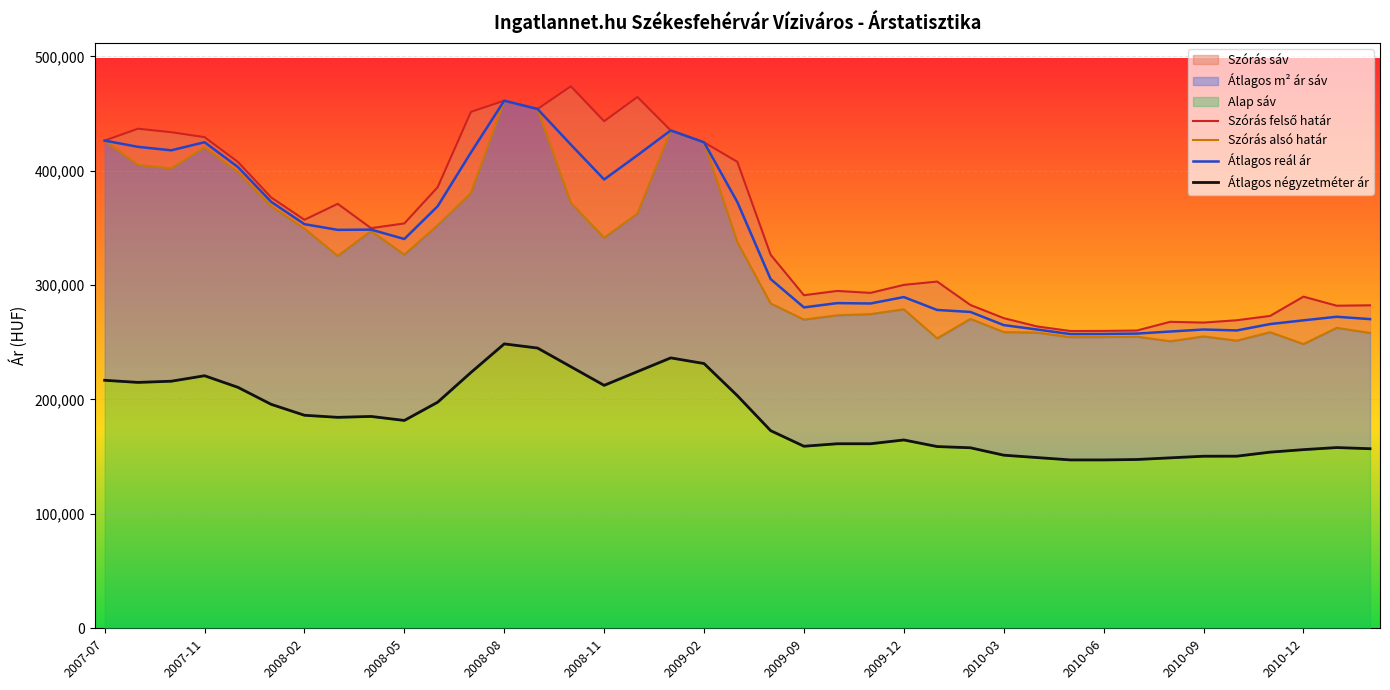

At which label is Átlagos reál ár closest to 359210?

2008-02